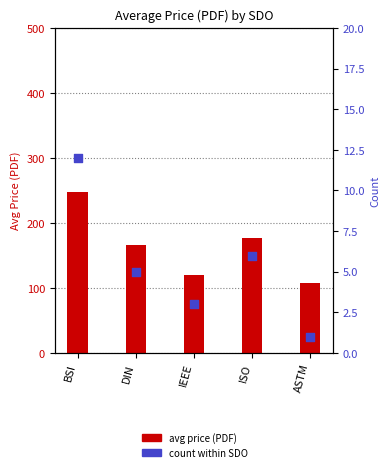

Which series has the largest total across all categories?

avg price (PDF)